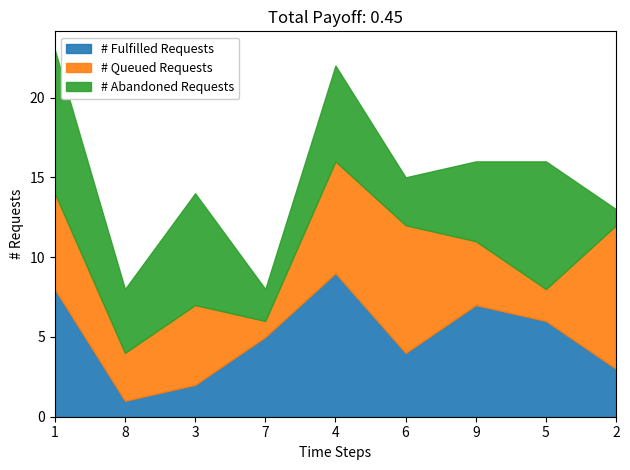

The value of # Fulfilled Requests at 2 is 2. True or false?

False